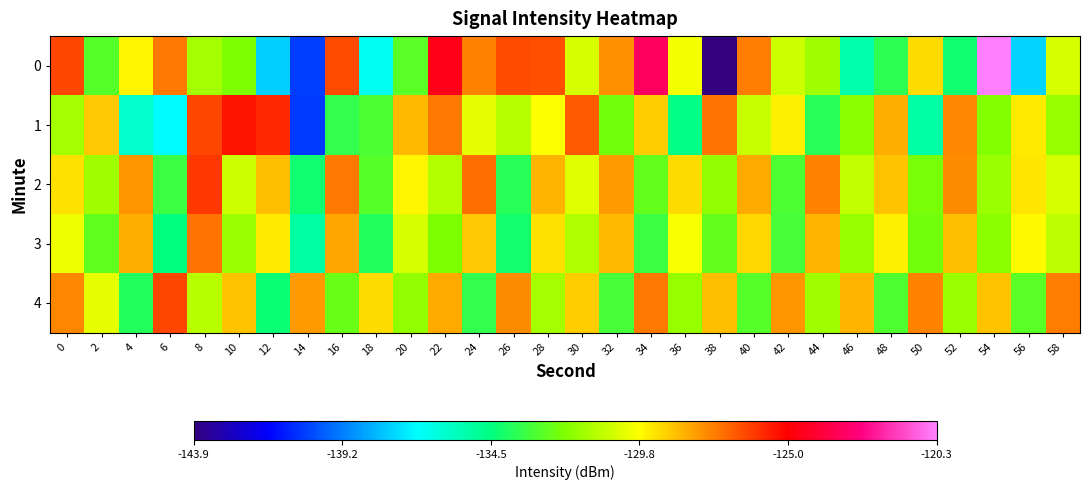

Reading right to left, transcribe all the data shown in this chart.

0: 58=-130.5	56=-137.6	54=-120.3	52=-134.3	50=-129.1	48=-133.7	46=-135.3	44=-131.6	42=-130.7	40=-127.4	38=-143.9	36=-129.9	34=-123.4	32=-127.8	30=-130.6	28=-126.6	26=-126.5	24=-127.5	22=-124.6	20=-132.9	18=-136.6	16=-126.4	14=-140.4	12=-137.7	10=-132.2	8=-131.5	6=-127.2	4=-129.6	2=-132.9	0=-126.3
1: 58=-131.7	56=-129.4	54=-132.1	52=-127.6	50=-135.2	48=-128.3	46=-131.9	44=-133.7	42=-129.5	40=-130.8	38=-127.2	36=-134.6	34=-128.9	32=-132.4	30=-126.7	28=-129.8	26=-131.1	24=-130.2	22=-127.3	20=-128.5	18=-133.1	16=-133.6	14=-140.5	12=-125.9	10=-125.4	8=-126.4	6=-136.8	4=-135.9	2=-128.8	0=-131.4
2: 58=-130.5	56=-129.3	54=-131.6	52=-127.7	50=-132.3	48=-128.7	46=-130.9	44=-127.5	42=-133.1	40=-128.2	38=-131.8	36=-129.1	34=-132.6	32=-127.9	30=-130.3	28=-128.4	26=-133.7	24=-127.1	22=-131.2	20=-129.6	18=-132.9	16=-127.3	14=-134.2	12=-128.6	10=-130.7	8=-126.1	6=-133.4	4=-127.8	2=-131.5	0=-129.2
3: 58=-131.0	56=-129.7	54=-131.9	52=-128.6	50=-132.4	48=-129.5	46=-131.7	44=-128.4	42=-133.2	40=-129.0	38=-132.6	36=-129.9	34=-133.4	32=-128.5	30=-131.3	28=-129.2	26=-134.1	24=-128.8	22=-132.2	20=-130.5	18=-133.8	16=-128.1	14=-135.1	12=-129.4	10=-131.6	8=-127.2	6=-134.5	4=-128.3	2=-132.7	0=-130.1
4: 58=-127.4	56=-132.8	54=-128.7	52=-131.6	50=-127.5	48=-133.0	46=-128.4	44=-131.5	42=-127.8	40=-132.9	38=-128.6	36=-131.7	34=-127.3	32=-133.2	30=-128.9	28=-131.4	26=-127.7	24=-133.6	22=-128.2	20=-131.8	18=-129.1	16=-132.5	14=-127.9	12=-134.3	10=-128.7	8=-131.1	6=-126.4	4=-133.8	2=-130.2	0=-127.6